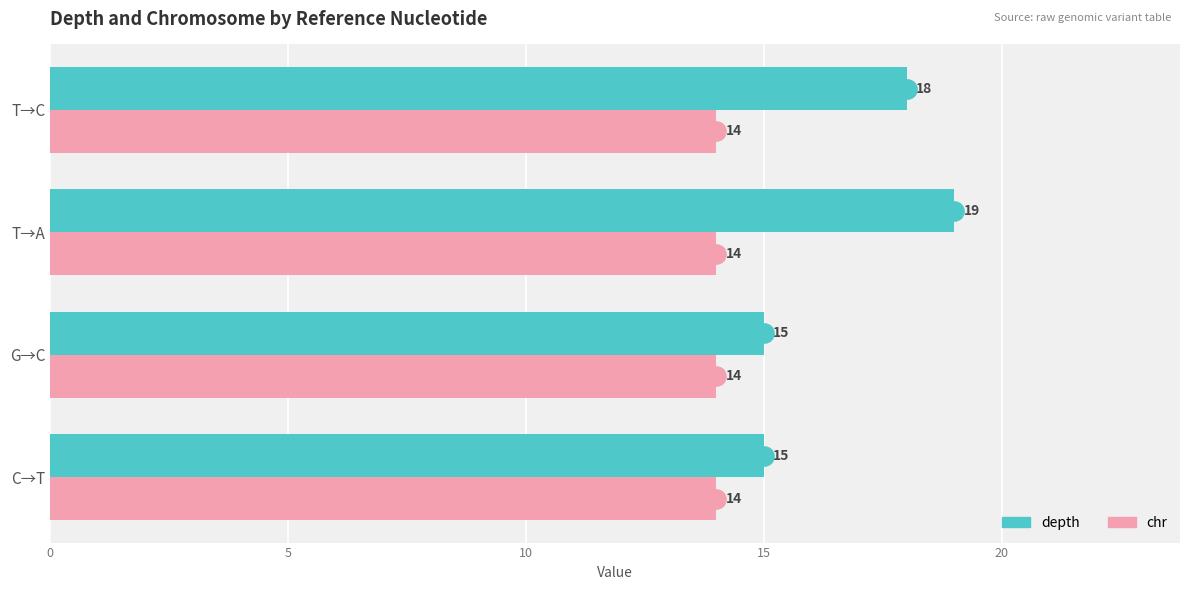

How many data points in depth are less than 18?

2